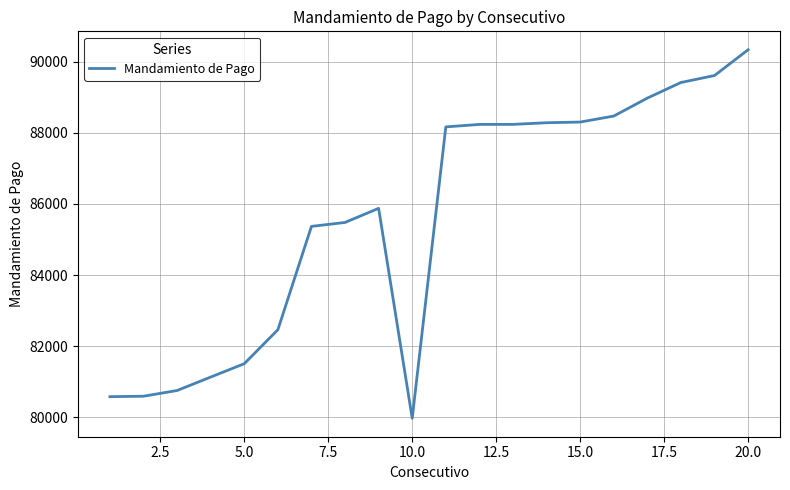

What is the minimum value shown in the chart?

79977